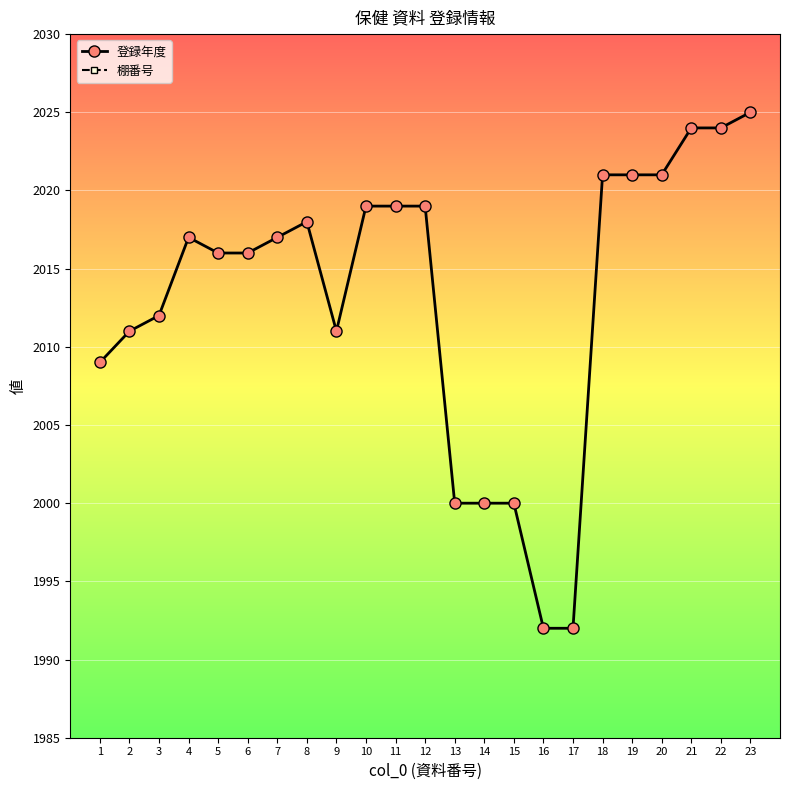

Is this an area chart (filled region under the line)?

No